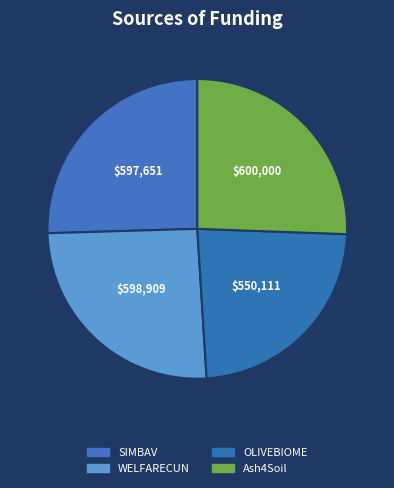

Count the number of slices in the pie.

4